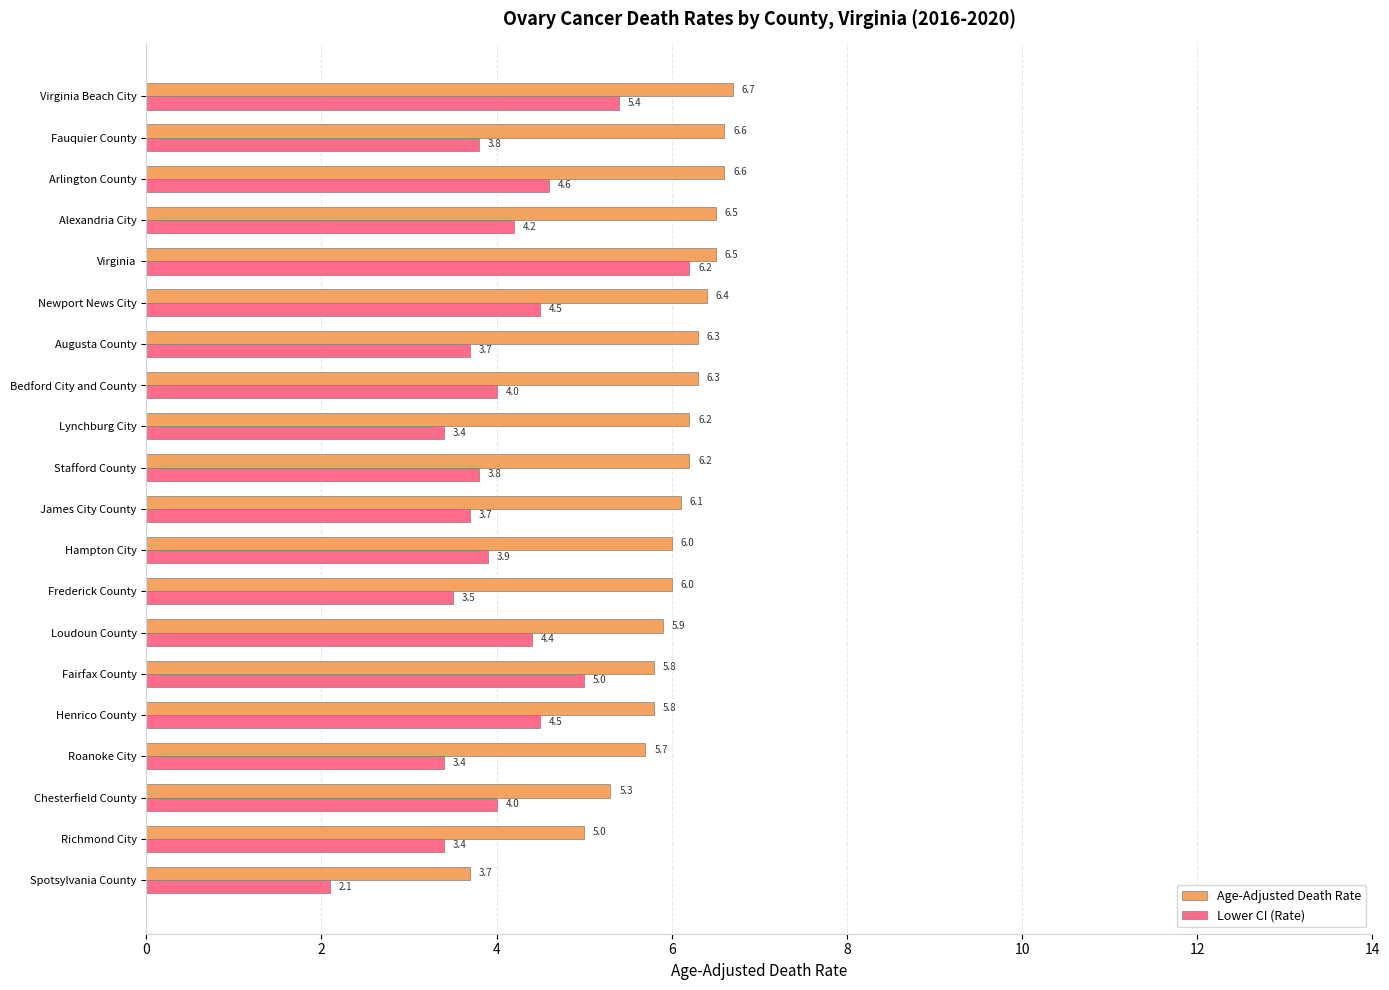

How many data points in Age-Adjusted Death Rate are less than 6?

7